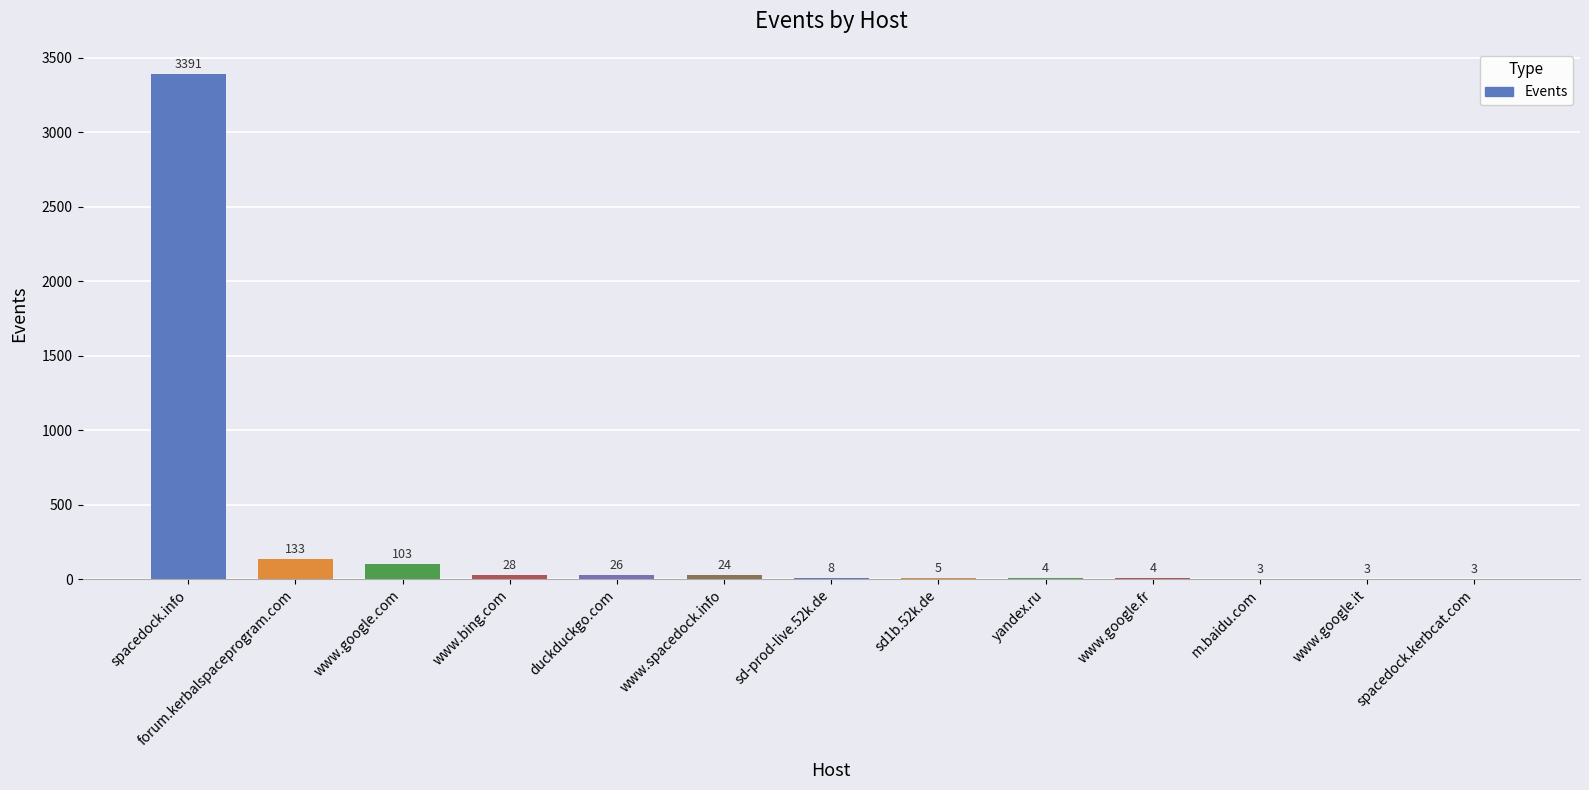

The value at m.baidu.com is 3. True or false?

True